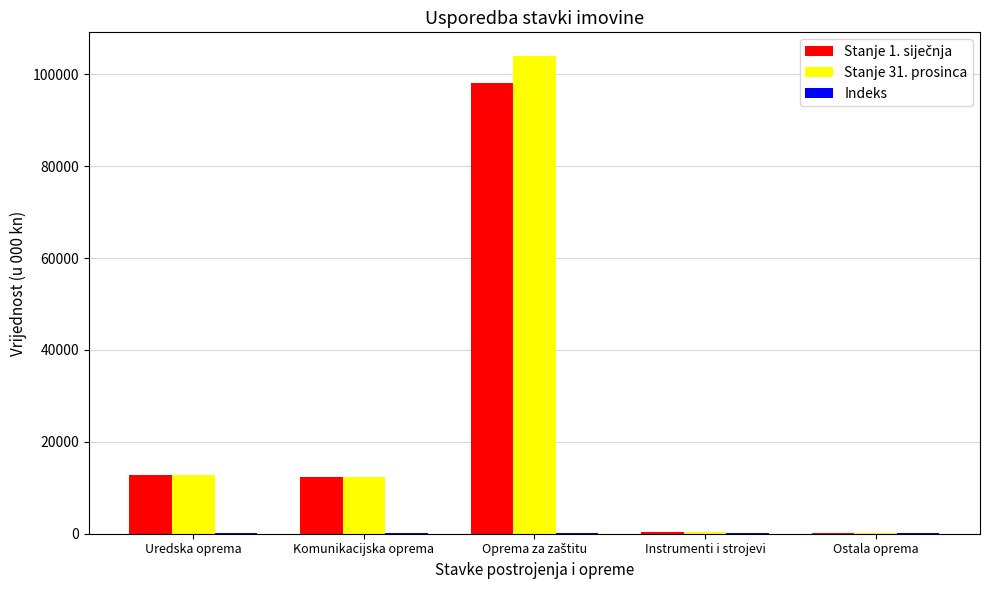

Which series has the largest range (max minus min)?

Stanje 31. prosinca